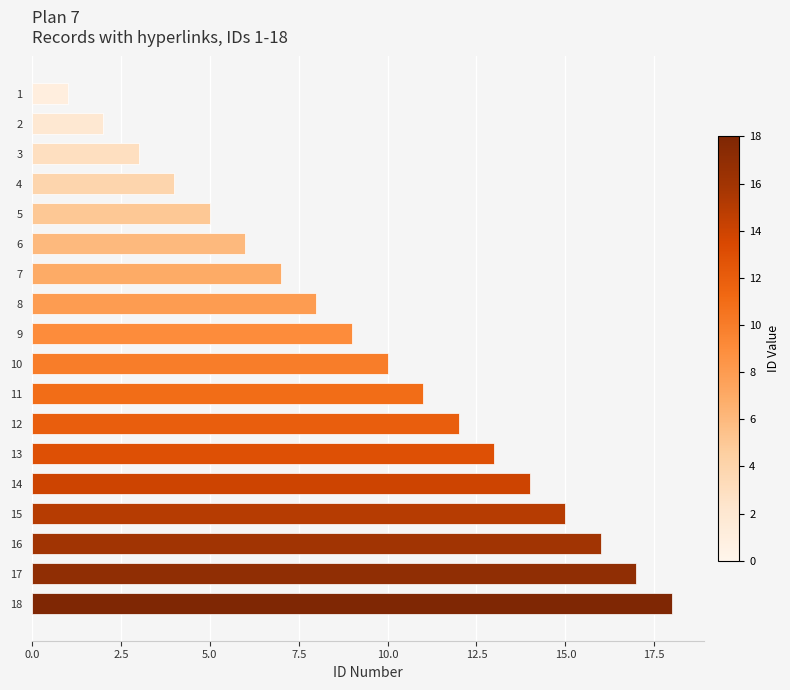

What is the difference between the maximum and minimum values?

17